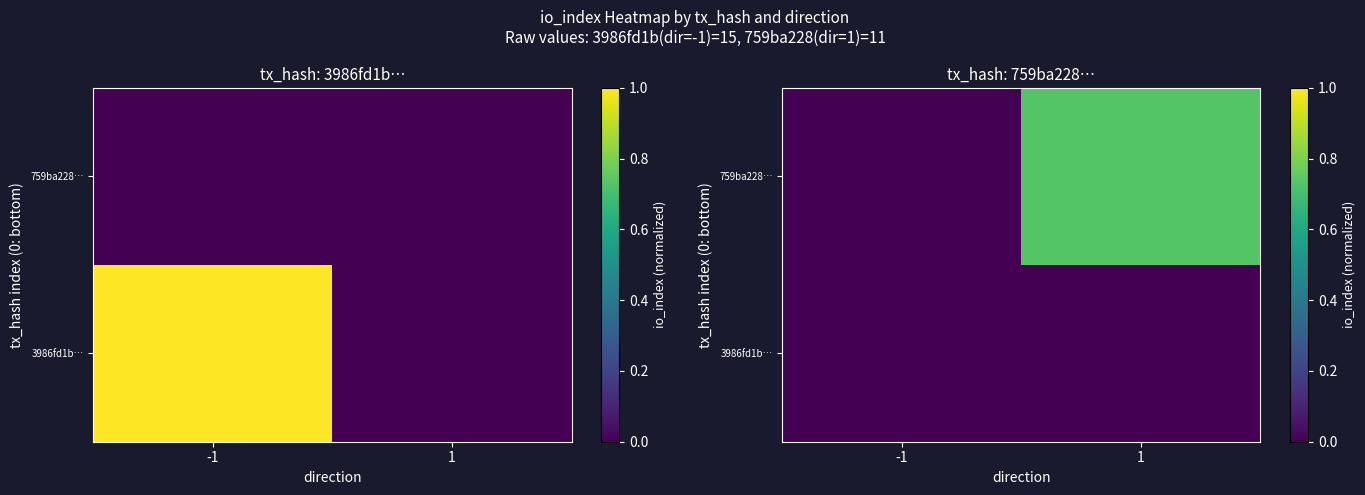

At which category is the sum across all series the highest?

1